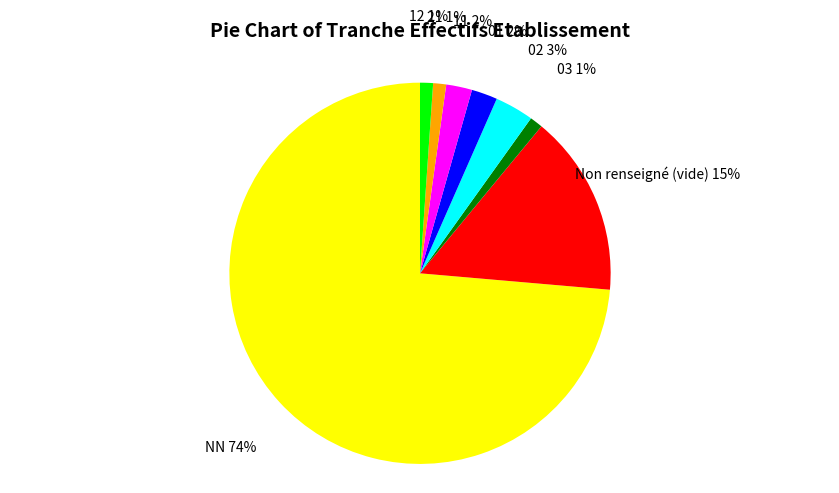

Which slice is the largest?

NN